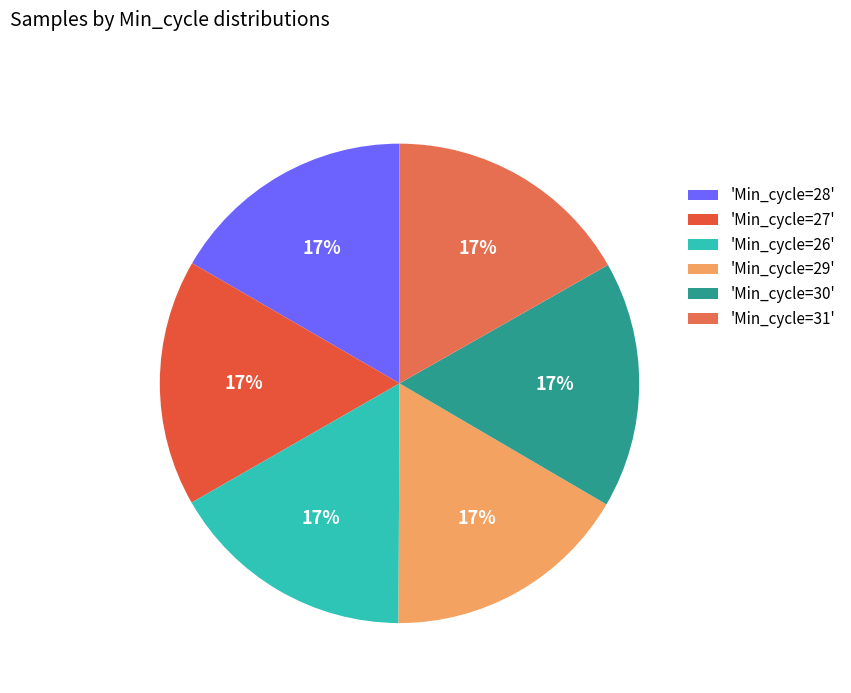

Count the number of slices in the pie.

6